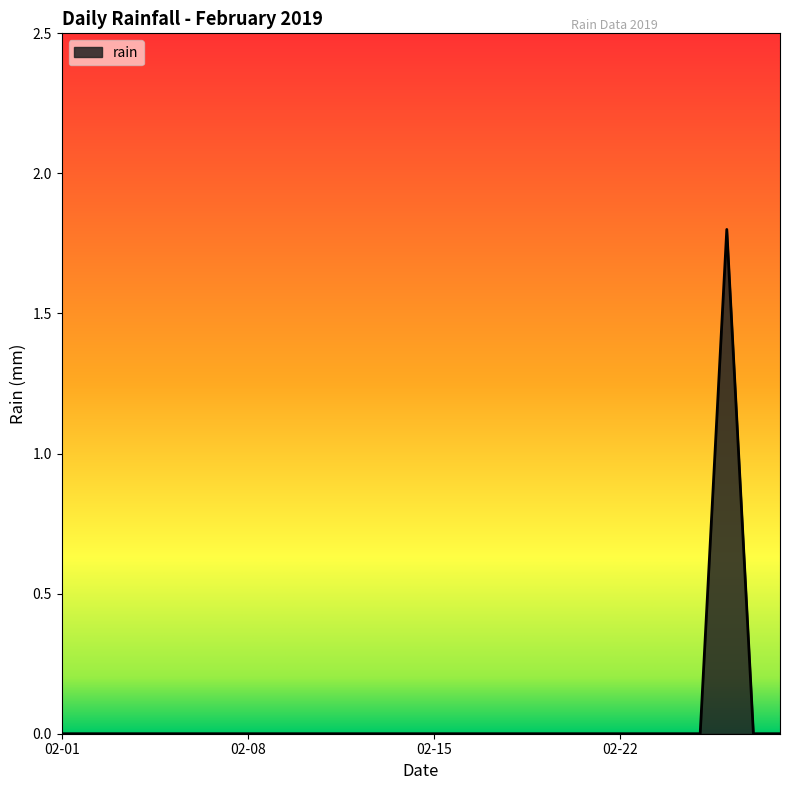

What is the difference between the maximum and minimum values?

1.8